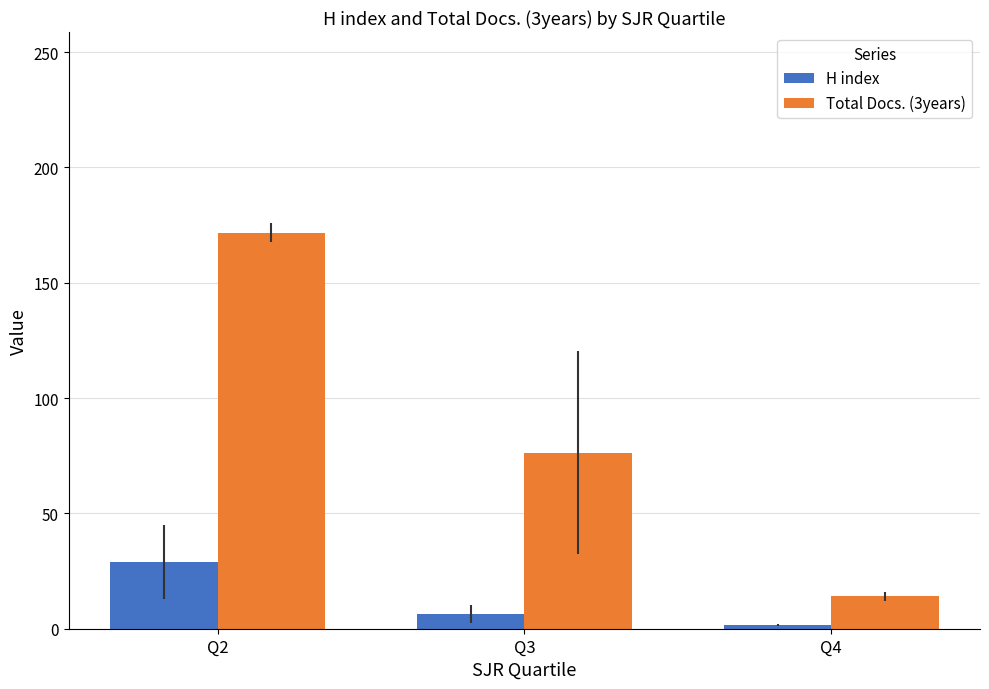

True or false: H index has a value of 6.3 at Q3.

True